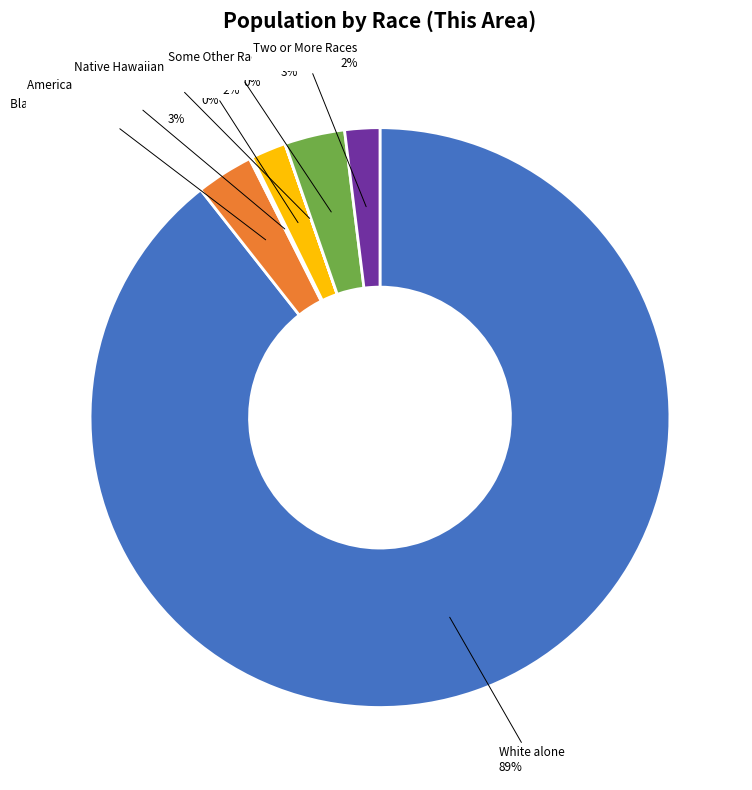

Which category accounts for the majority?

White alone